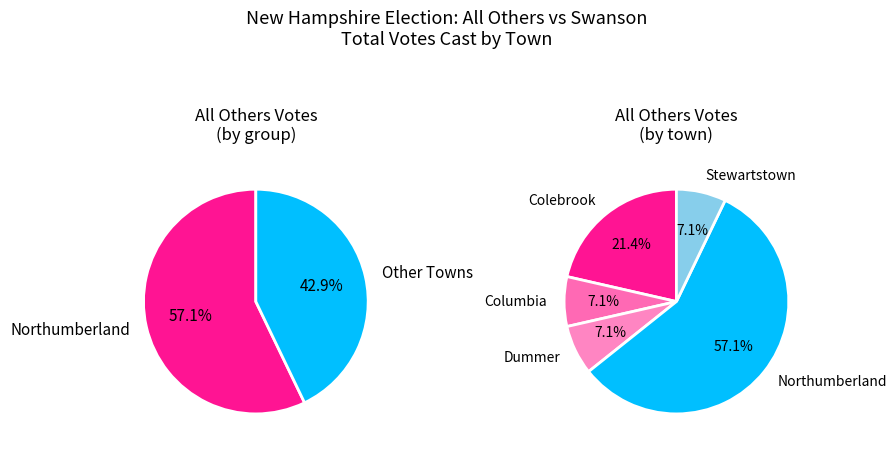

Between Northumberland and Stewartstown, which series saw the biggest shift?

All Others